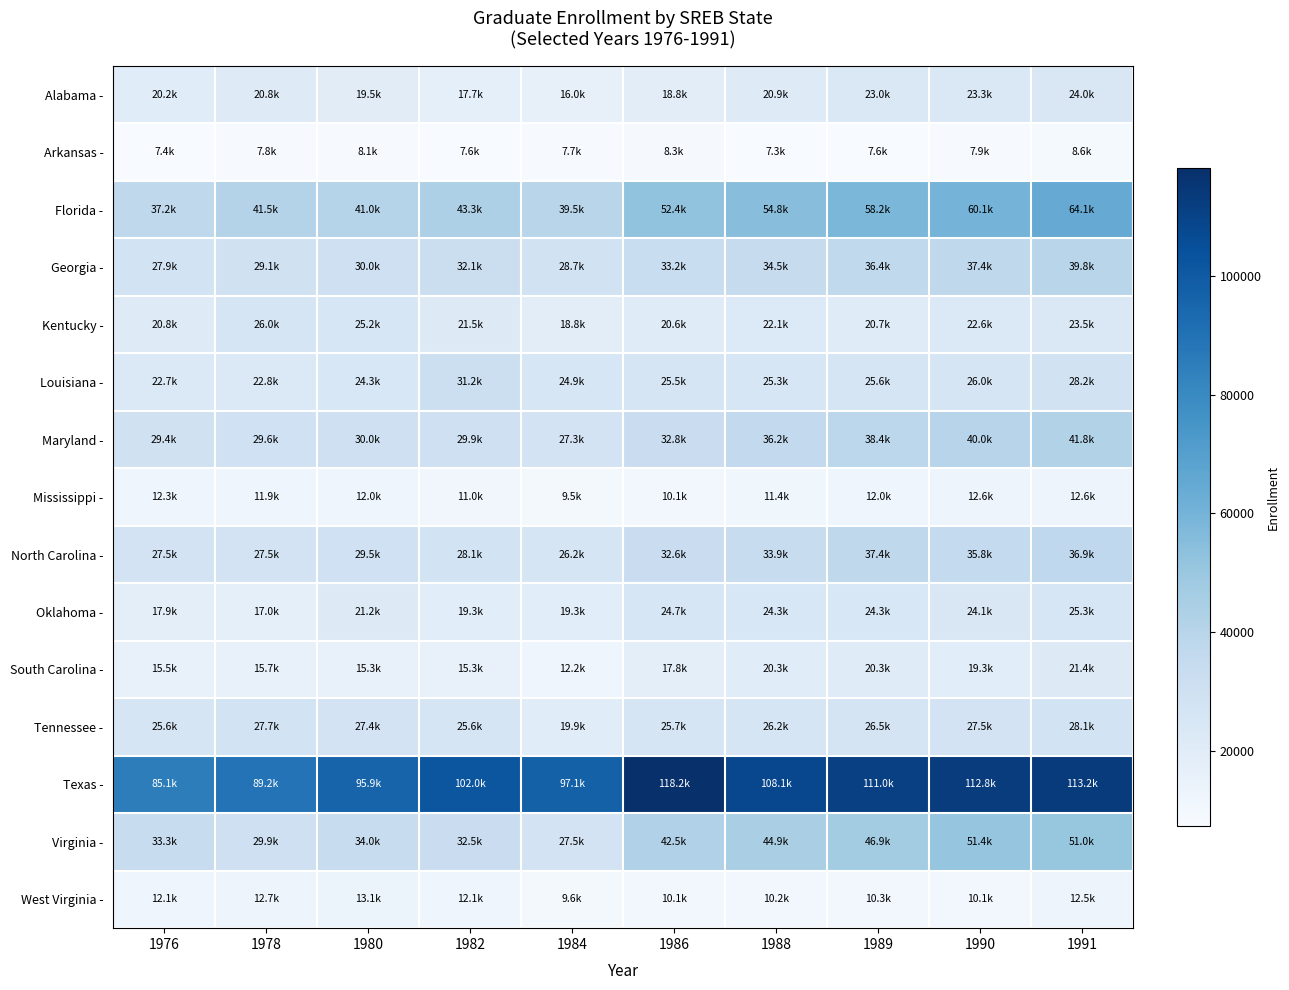

What is the maximum value shown in the chart?

118250